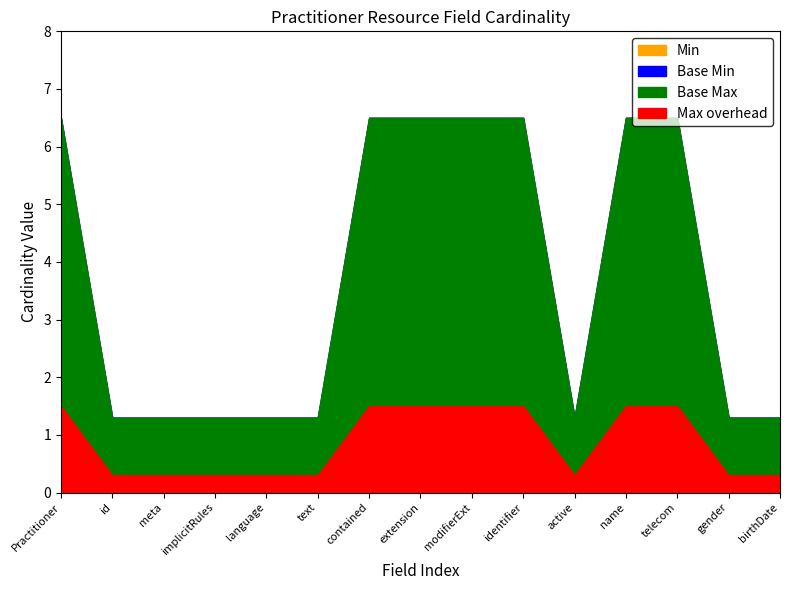

What is the label of the 1st point from the left?

Practitioner